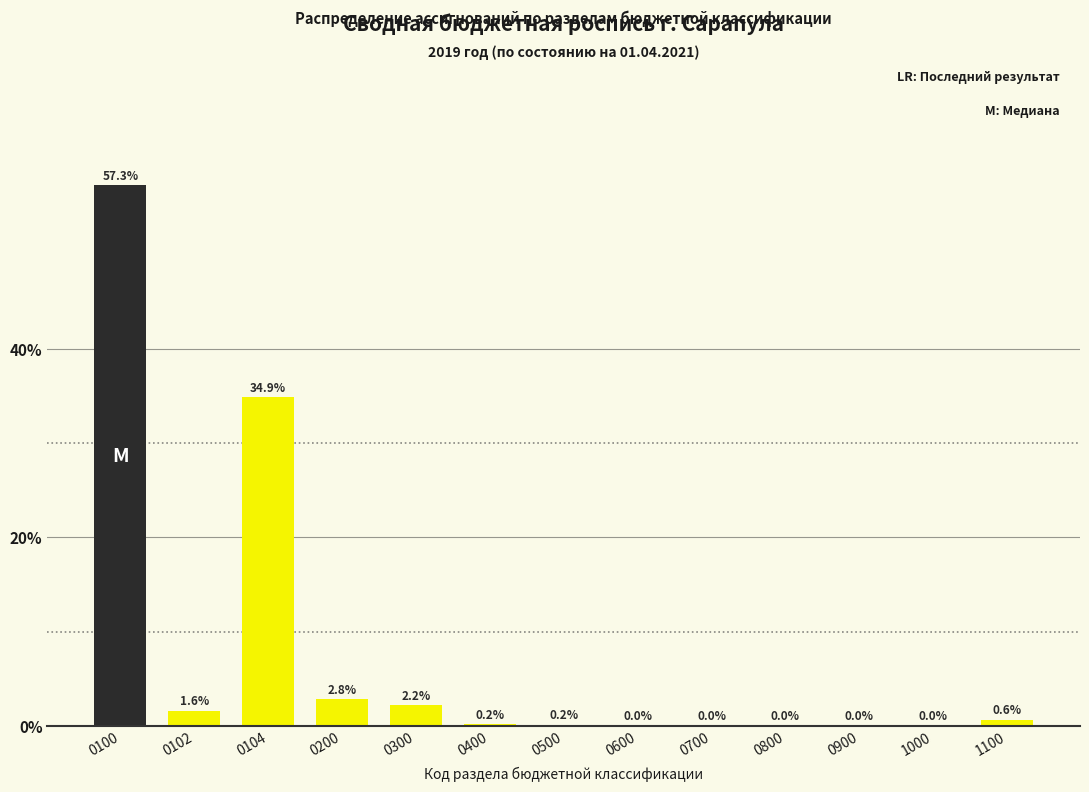

The chart shows a value of 0.0 at 0600. True or false?

True